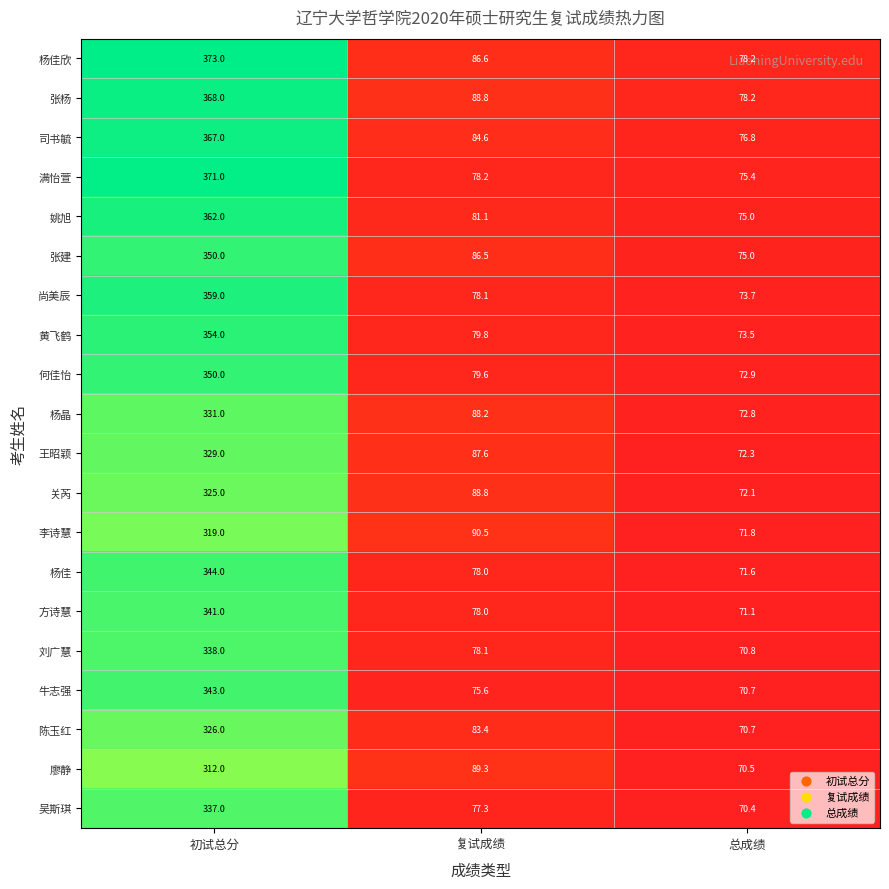

What is the maximum value shown in the chart?

373.0